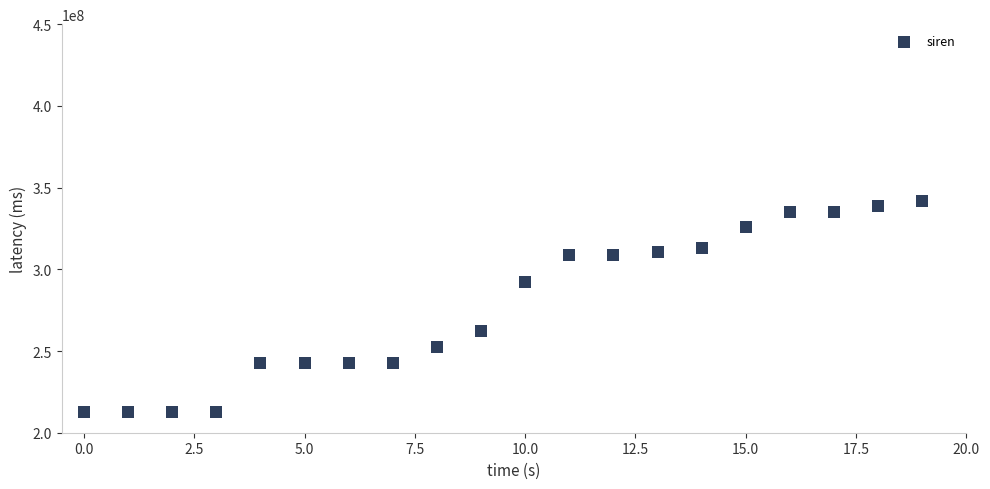

What is the range of Y values (max minus min)?

129413321